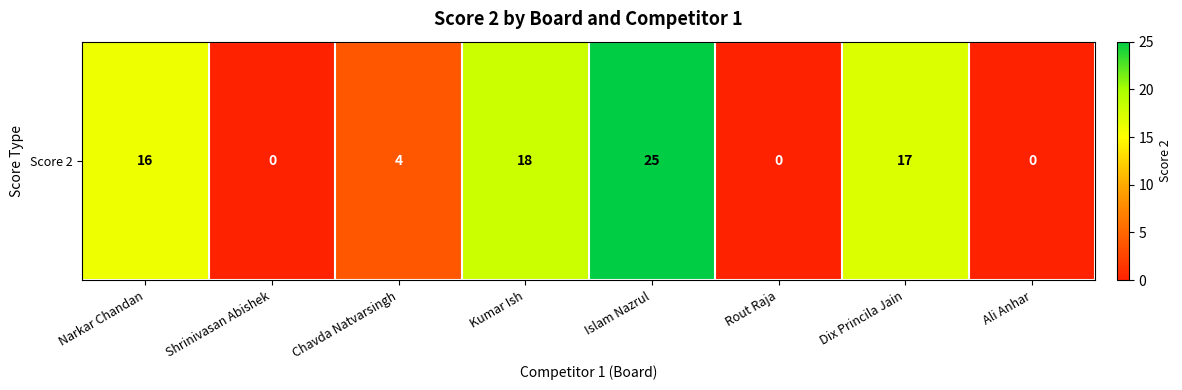

At which label does the data first exceed 16?

Kumar Ish